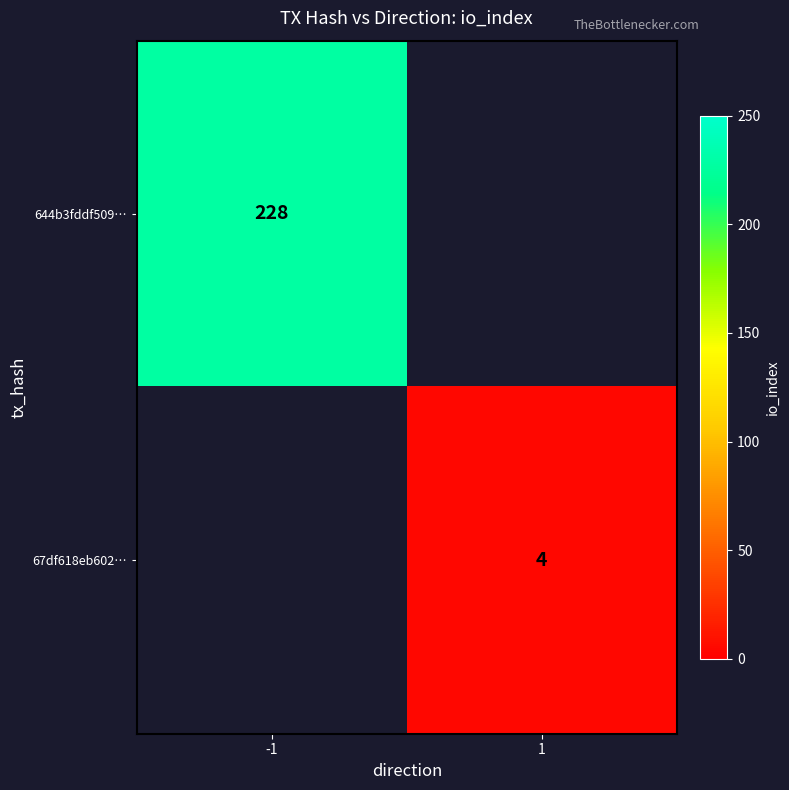

Is it true that 67df618eb602… equals 7 at 1?

False